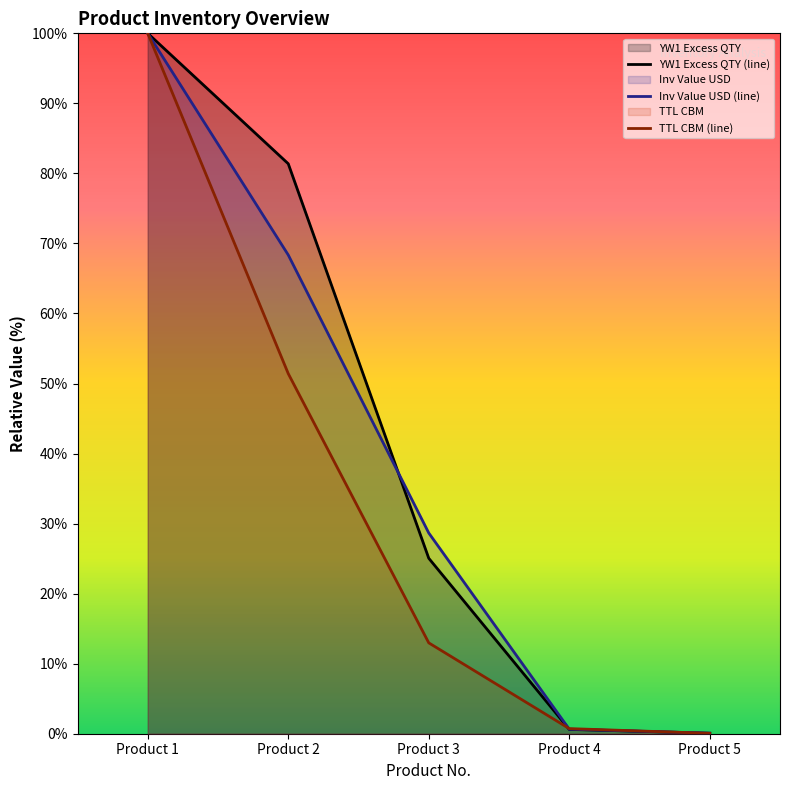

At which label is Inv Value USD (line) closest to 50?

Product 2